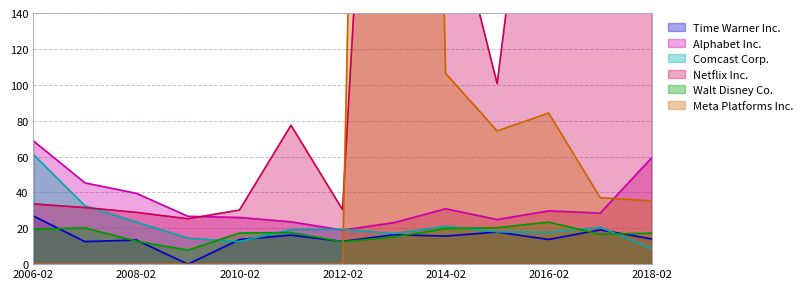

Which series has the largest total across all categories?

Netflix Inc.